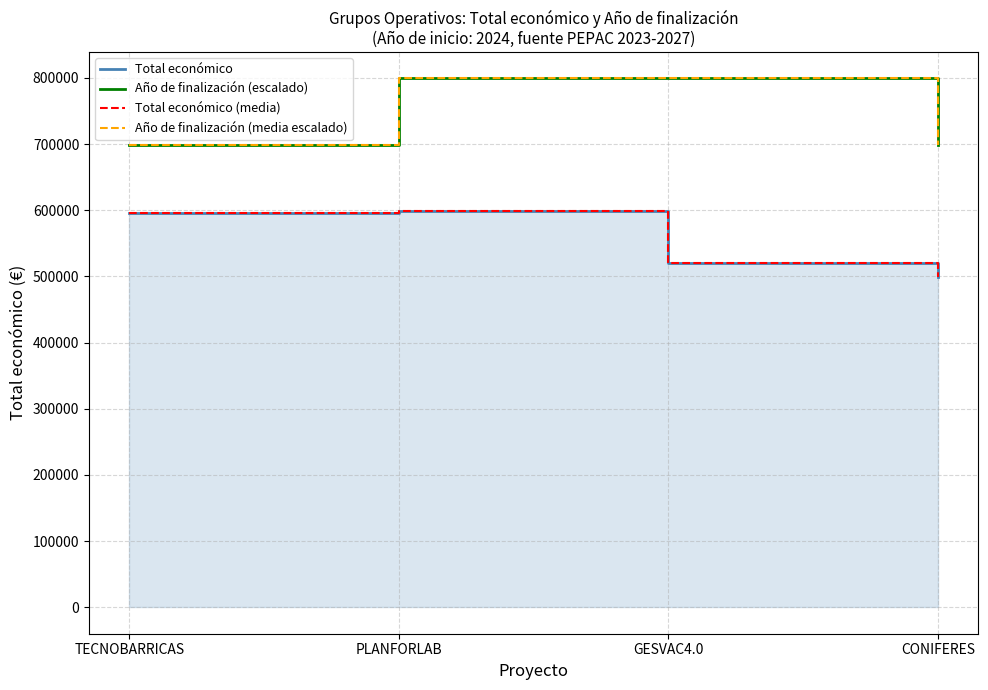

What is the maximum value for Año de finalización (escalado)?

799059